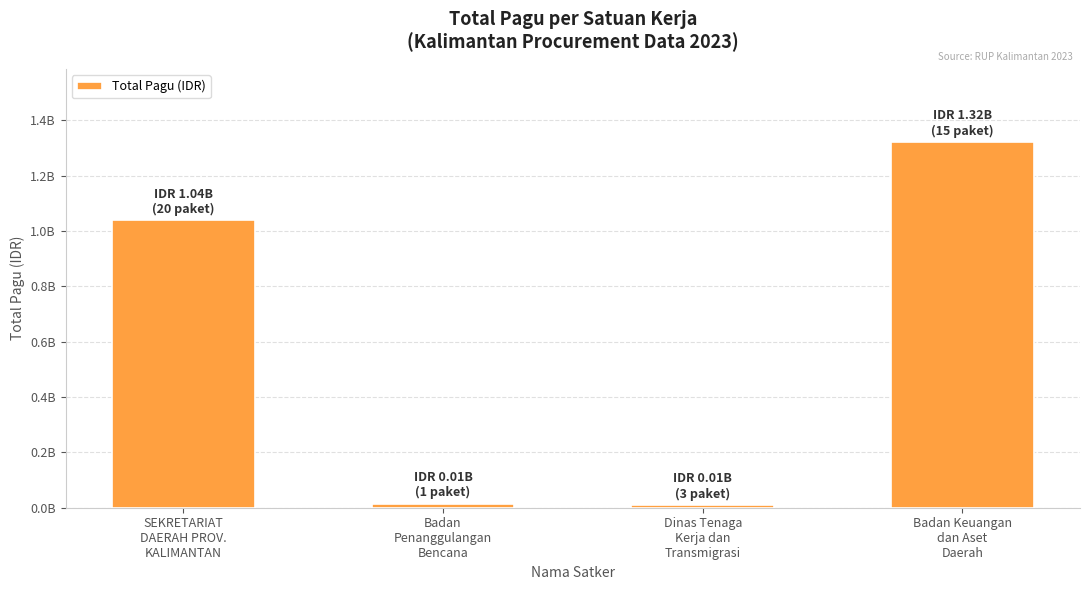

What is the difference between the values at Dinas Tenaga
Kerja dan
Transmigrasi and Badan
Penanggulangan
Bencana?

4959174